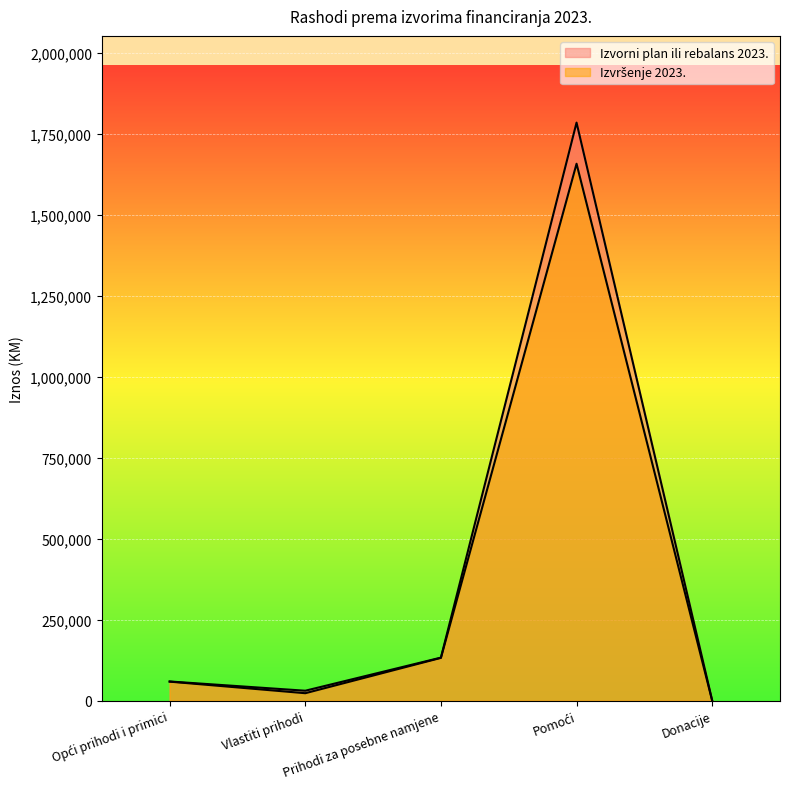

What are all the series names shown in the legend?

Izvorni plan ili rebalans 2023., Izvršenje 2023.